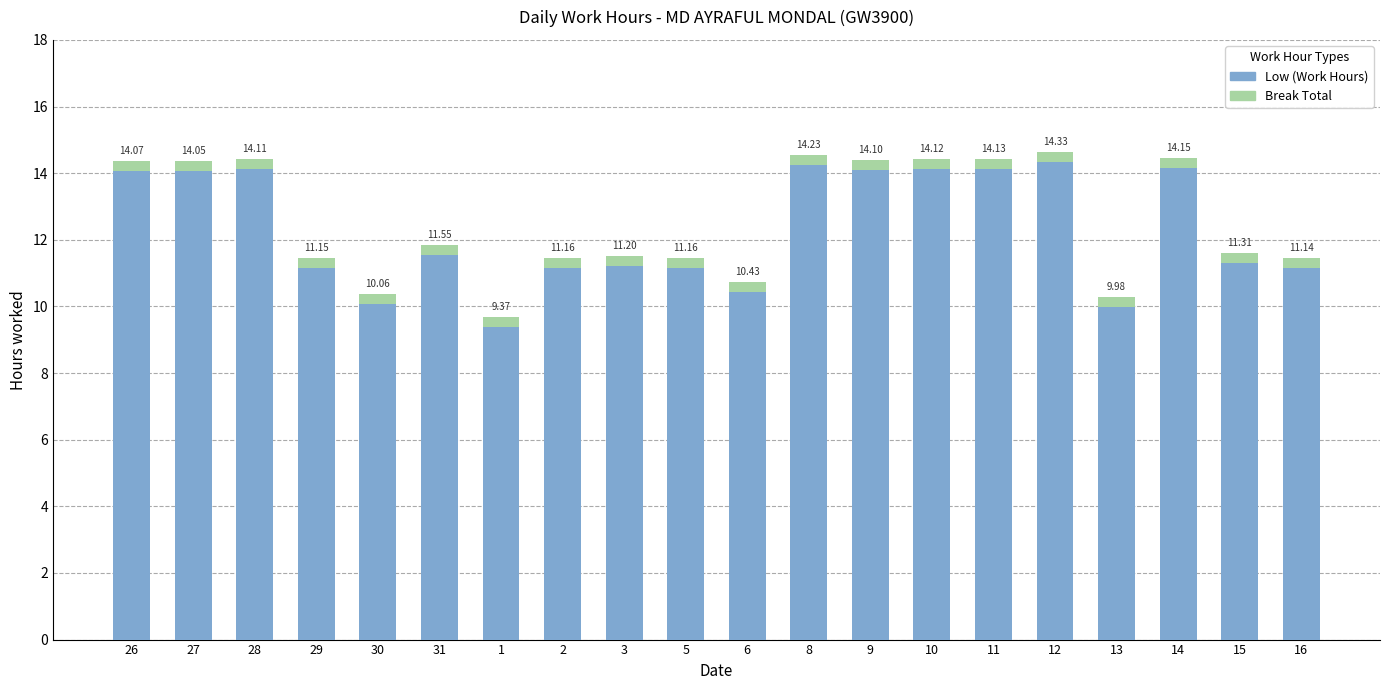

What is the total value across all series at 1?

9.7